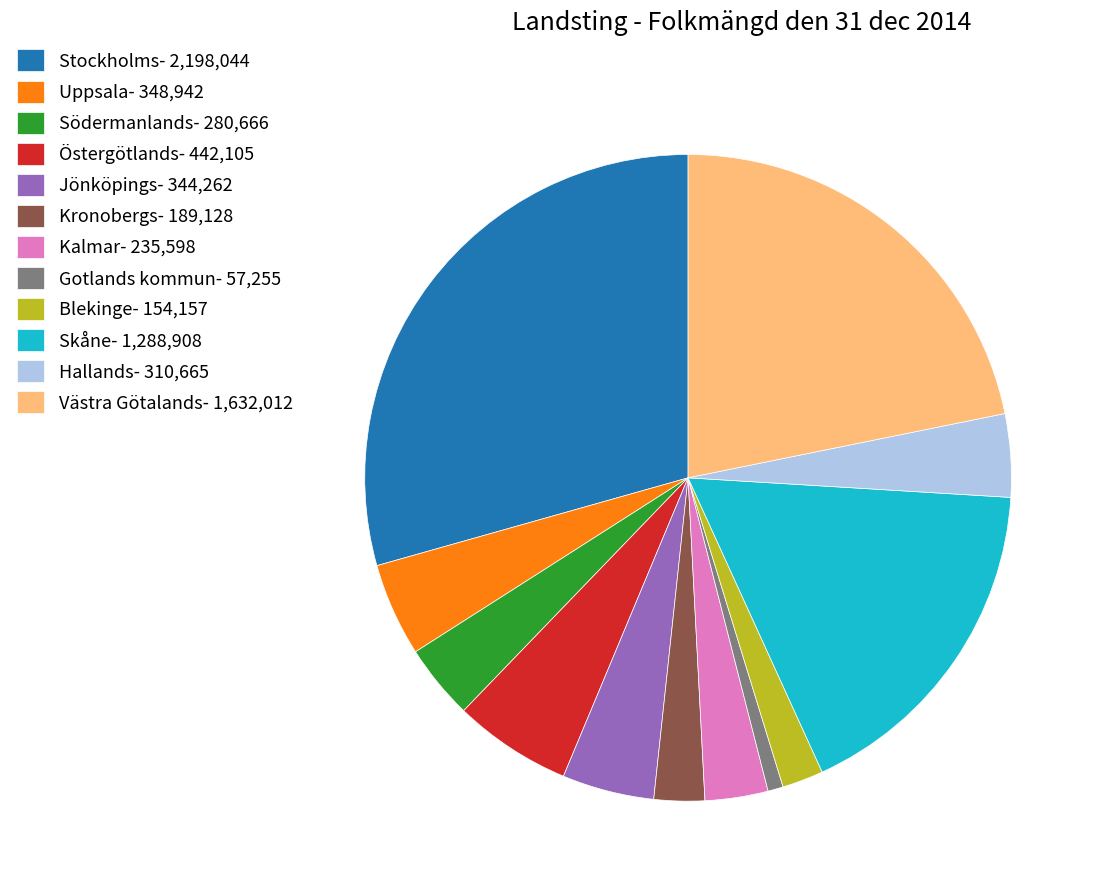

The Södermanlands- 280,666 slice represents 10% of the pie. True or false?

False